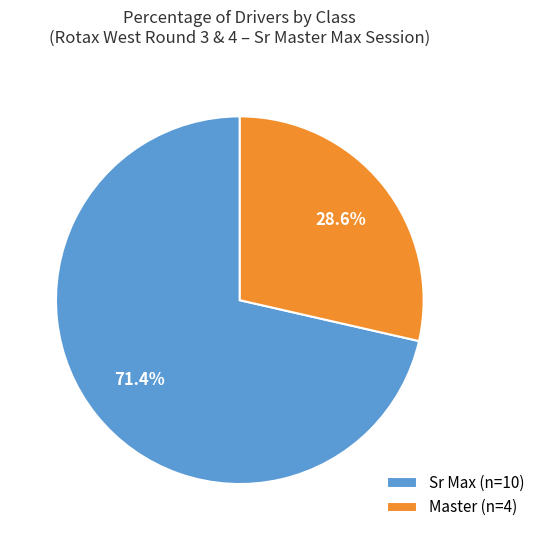

True or false: Sr Max accounts for 55% of the total.

False